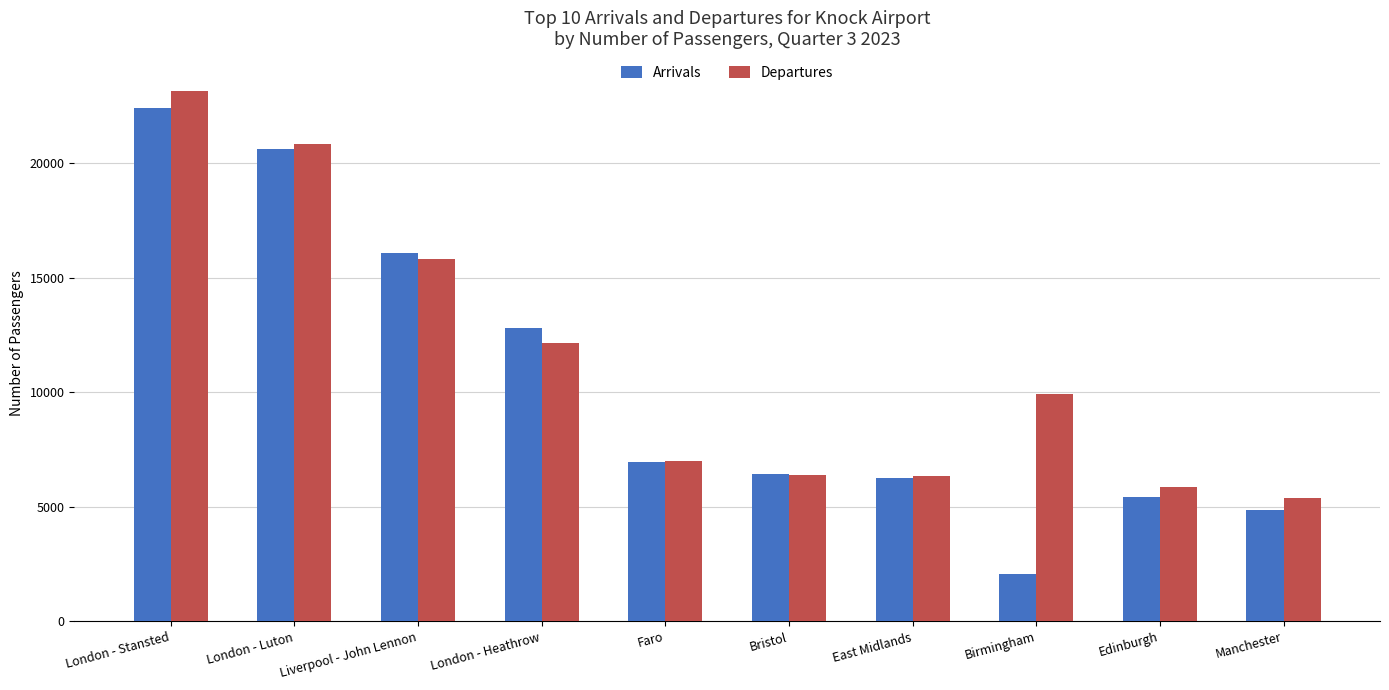

True or false: Arrivals has a value of 4878 at Manchester.

True